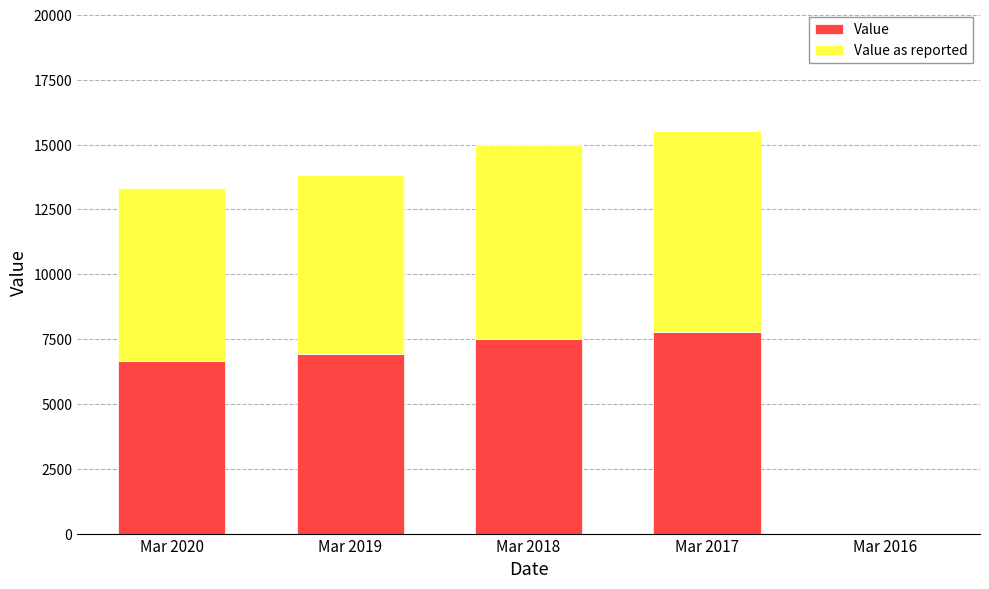

Is it true that Value equals 3080 at Mar 2020?

False